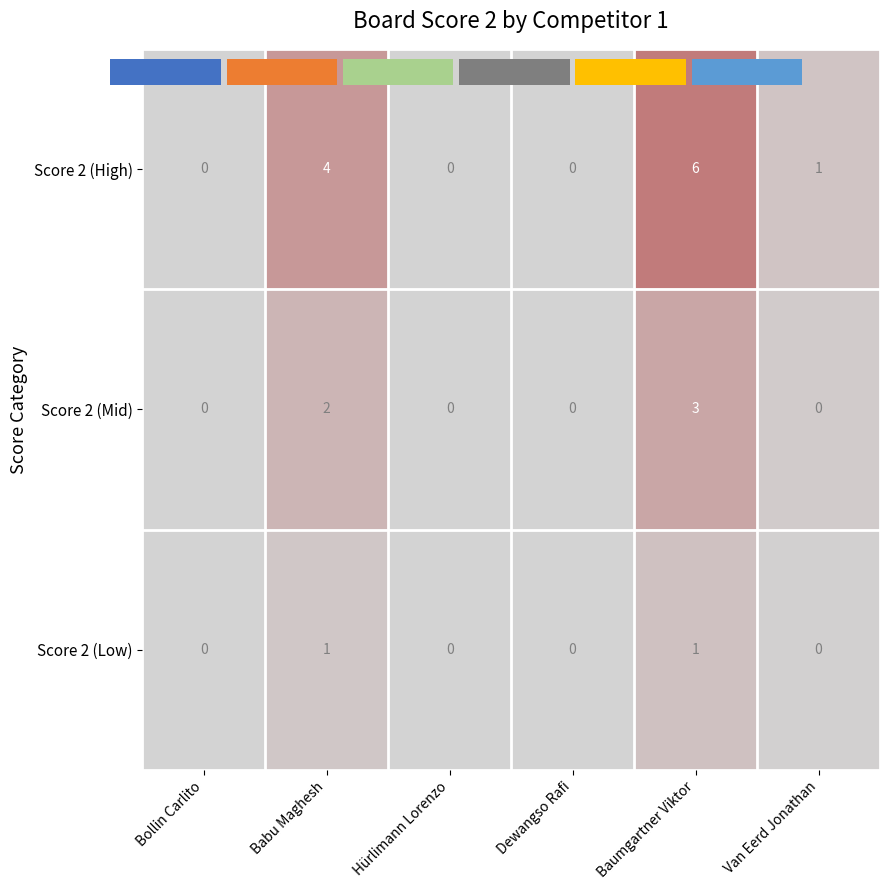

Between Baumgartner Viktor and Van Eerd Jonathan, which series saw the biggest shift?

Score 2 (High)